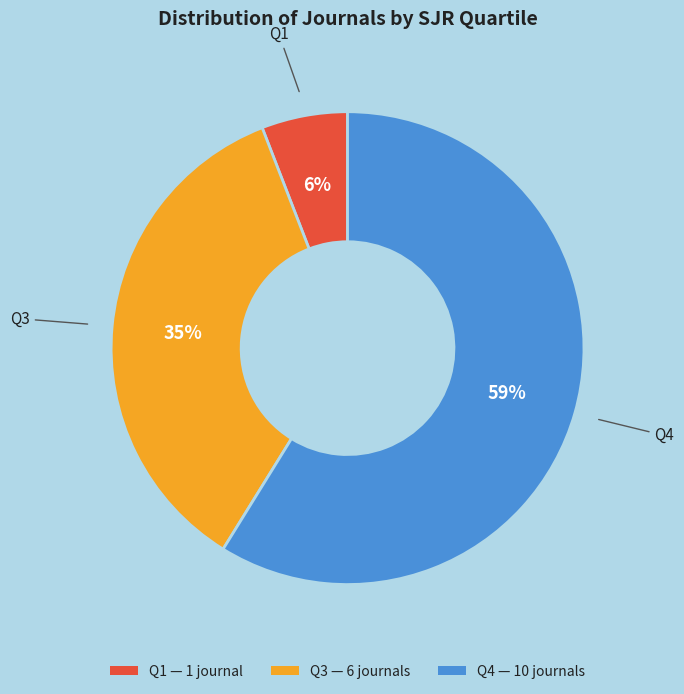

Combined, do Q4 and Q1 account for over 50%?

Yes